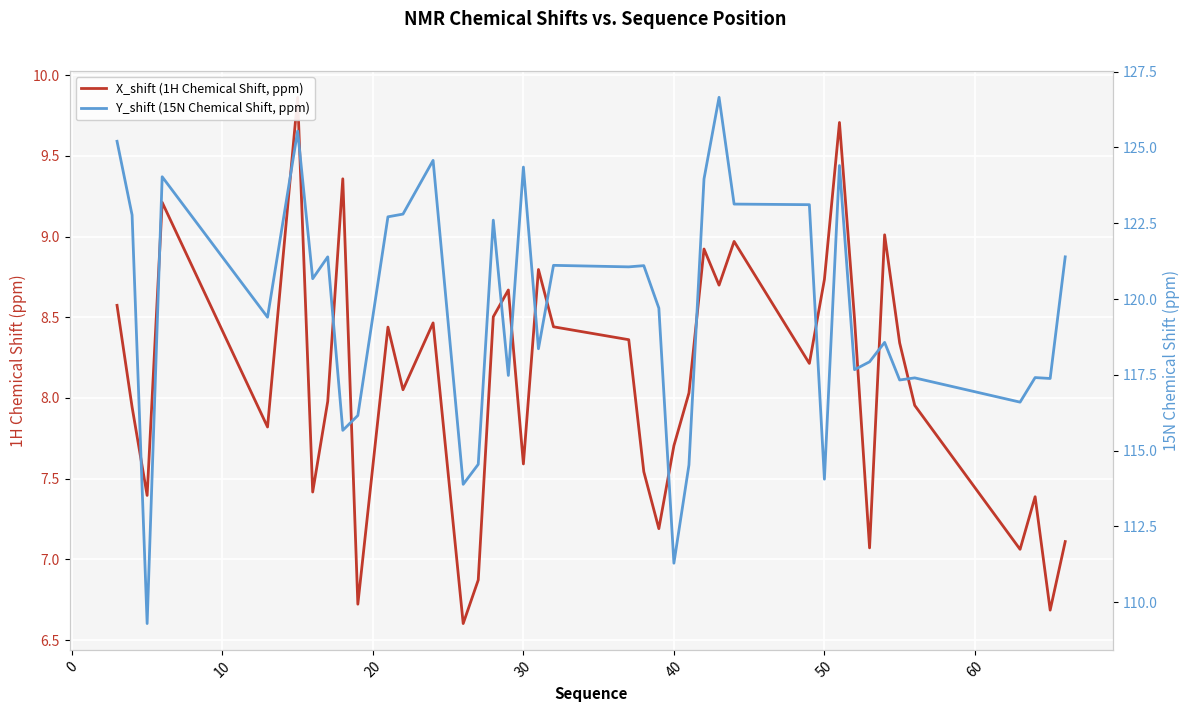

Reading left to right, transcribe all the data shown in this chart.

X_shift (1H Chemical Shift, ppm): 8.6	7.9	7.4	9.2	7.8	9.9	7.4	8.0	9.4	6.7	8.4	8.1	8.5	6.6	6.9	8.5	8.7	7.6	8.8	8.4	8.4	7.5	7.2	7.7	8.0	8.9	8.7	9.0	8.2	8.7	9.7	8.5	7.1	9.0	8.3	8.0	7.1	7.4	6.7	7.1
Y_shift (15N Chemical Shift, ppm): 125.2	122.8	109.3	124.0	119.4	125.5	120.7	121.4	115.7	116.2	122.7	122.8	124.6	113.9	114.5	122.6	117.5	124.3	118.4	121.1	121.1	121.1	119.7	111.3	114.5	124.0	126.7	123.1	123.1	114.1	124.4	117.7	117.9	118.6	117.3	117.4	116.6	117.4	117.4	121.4